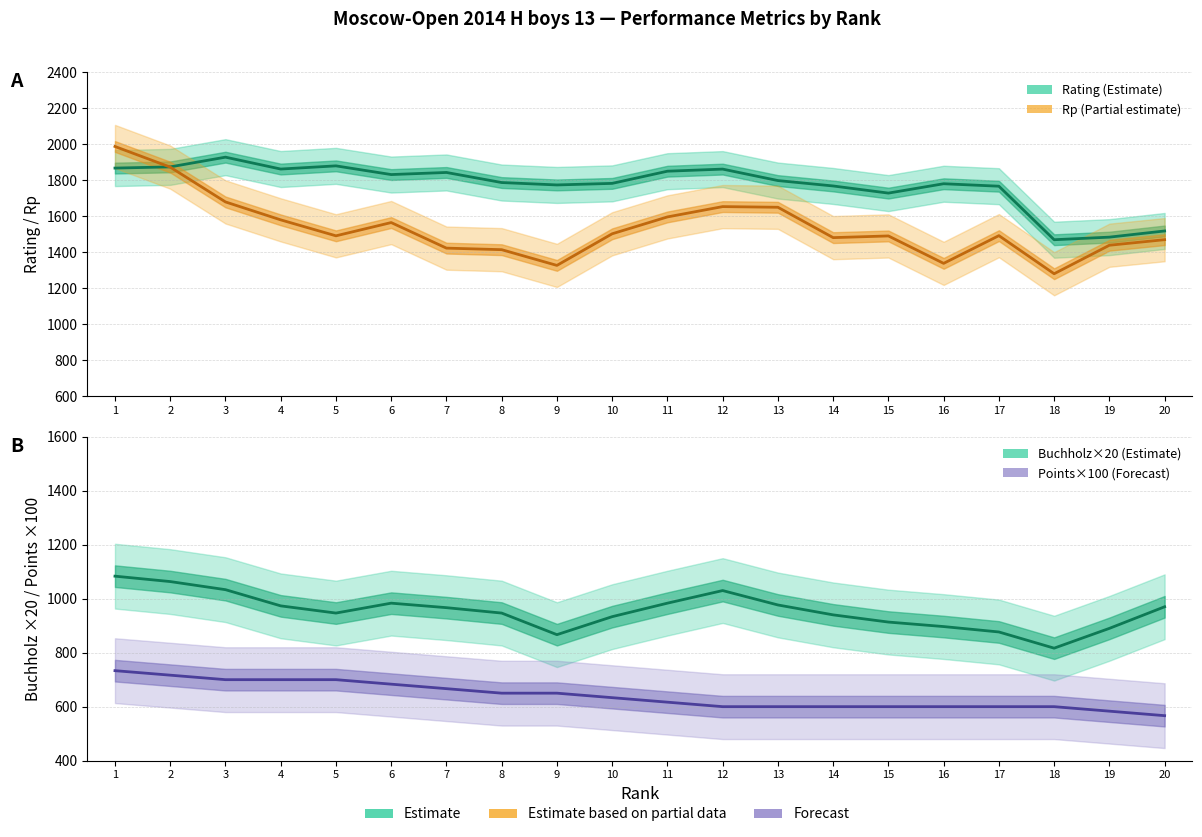

At which category is the sum across all series the highest?

1